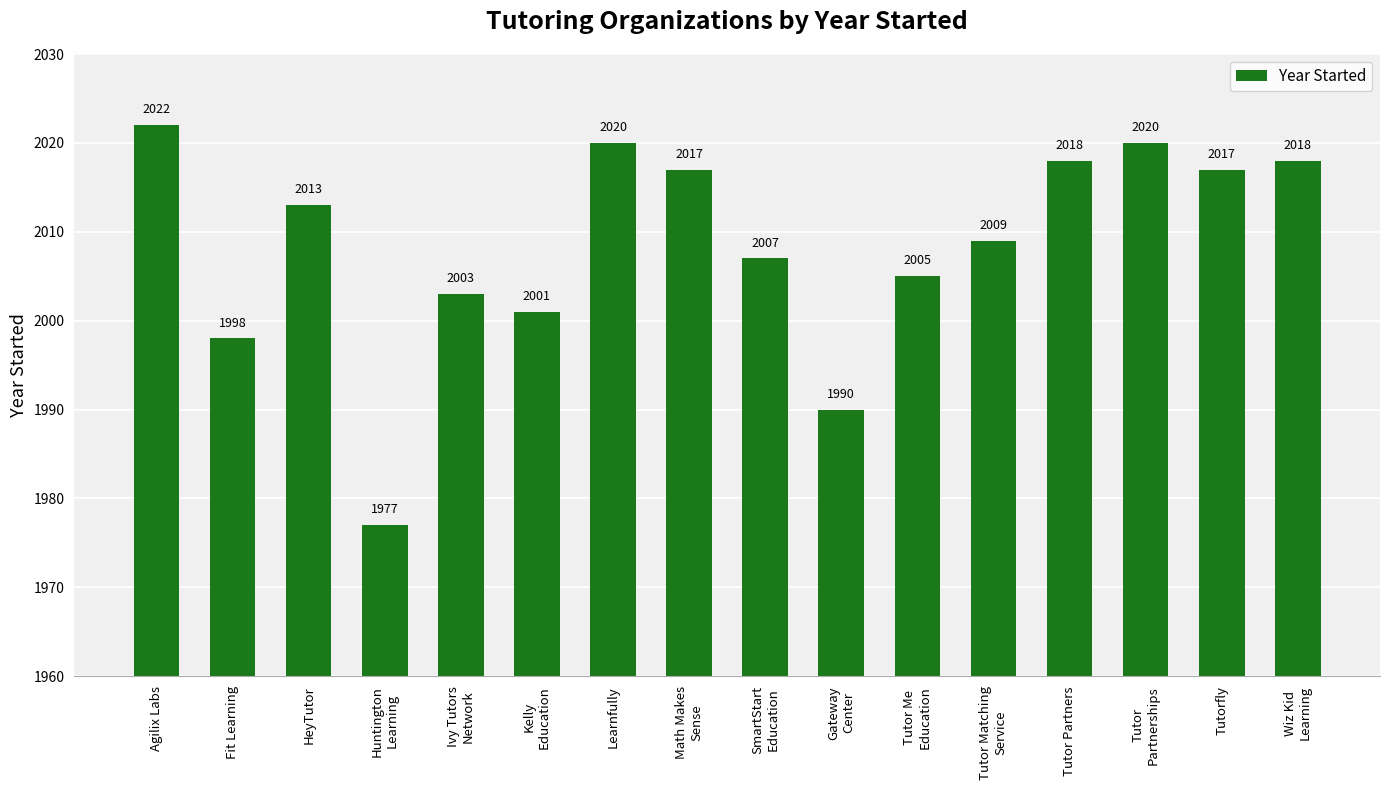

The value at SmartStart
Education is 2007. True or false?

True